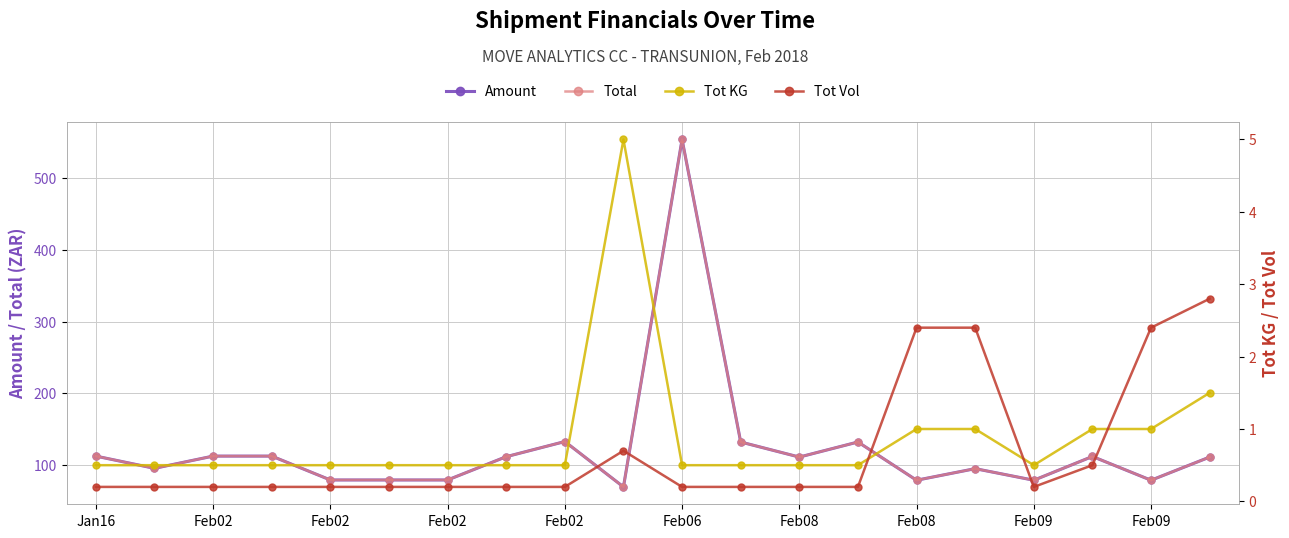

Reading left to right, extract all data points from this chart.

Amount: 112.2	95.1	112.2	112.2	78.9	78.9	78.9	111.4	132.6	69.2	554.5	131.9	110.9	131.9	78.5	94.7	78.5	111.7	78.5	110.9
Total: 112.2	95.1	112.2	112.2	78.9	78.9	78.9	111.4	132.6	69.2	554.5	131.9	110.9	131.9	78.5	94.7	78.5	111.7	78.5	110.9
Tot KG: 0.5	0.5	0.5	0.5	0.5	0.5	0.5	0.5	0.5	5.0	0.5	0.5	0.5	0.5	1.0	1.0	0.5	1.0	1.0	1.5
Tot Vol: 0.2	0.2	0.2	0.2	0.2	0.2	0.2	0.2	0.2	0.7	0.2	0.2	0.2	0.2	2.4	2.4	0.2	0.5	2.4	2.8